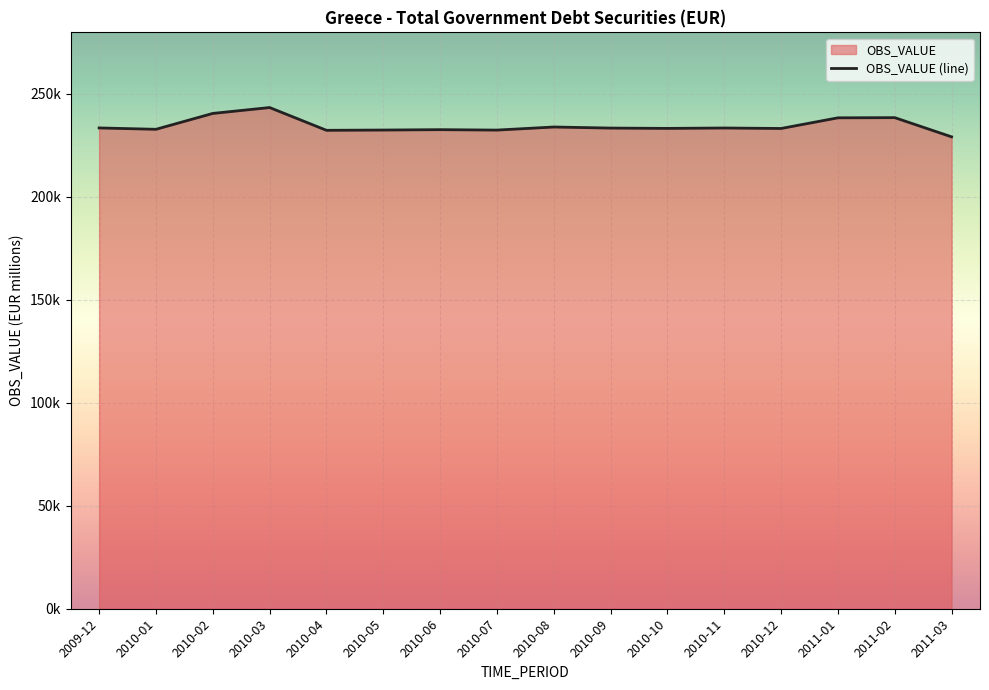

What value does the data have at 2010-10?

233104.0